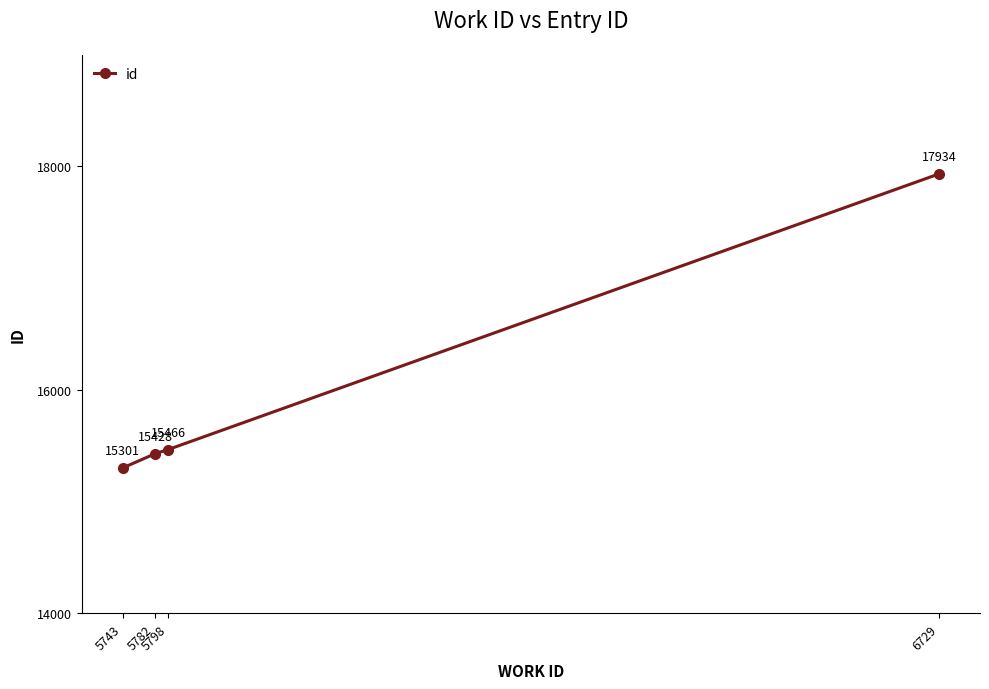

Reading right to left, what are all the values shown in this chart?

6729=17934	5798=15466	5782=15428	5743=15301